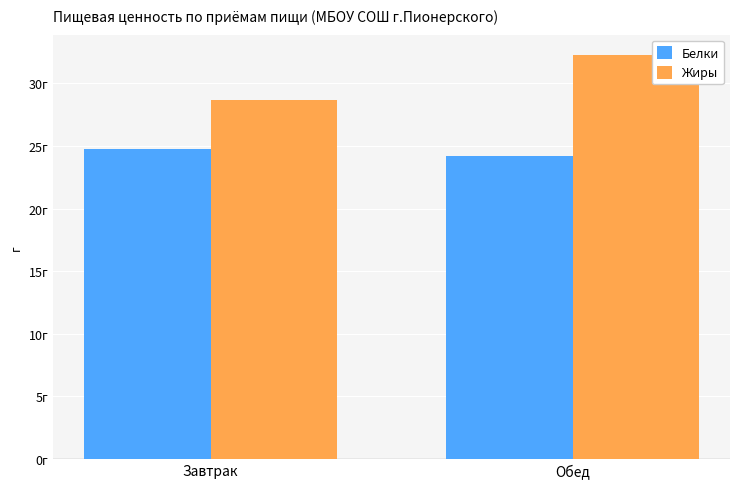

Is the value of Жиры at Завтрак greater than the value of Белки at Обед?

Yes